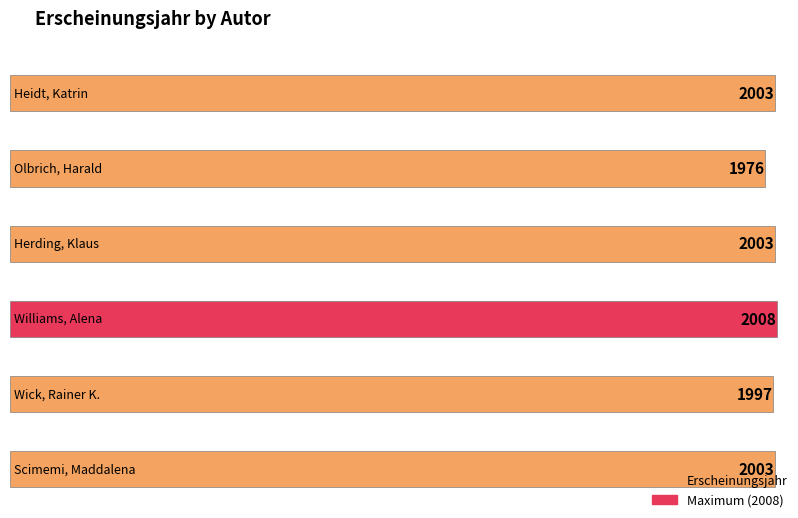

What is the value of the 5th bar from the left?

1997